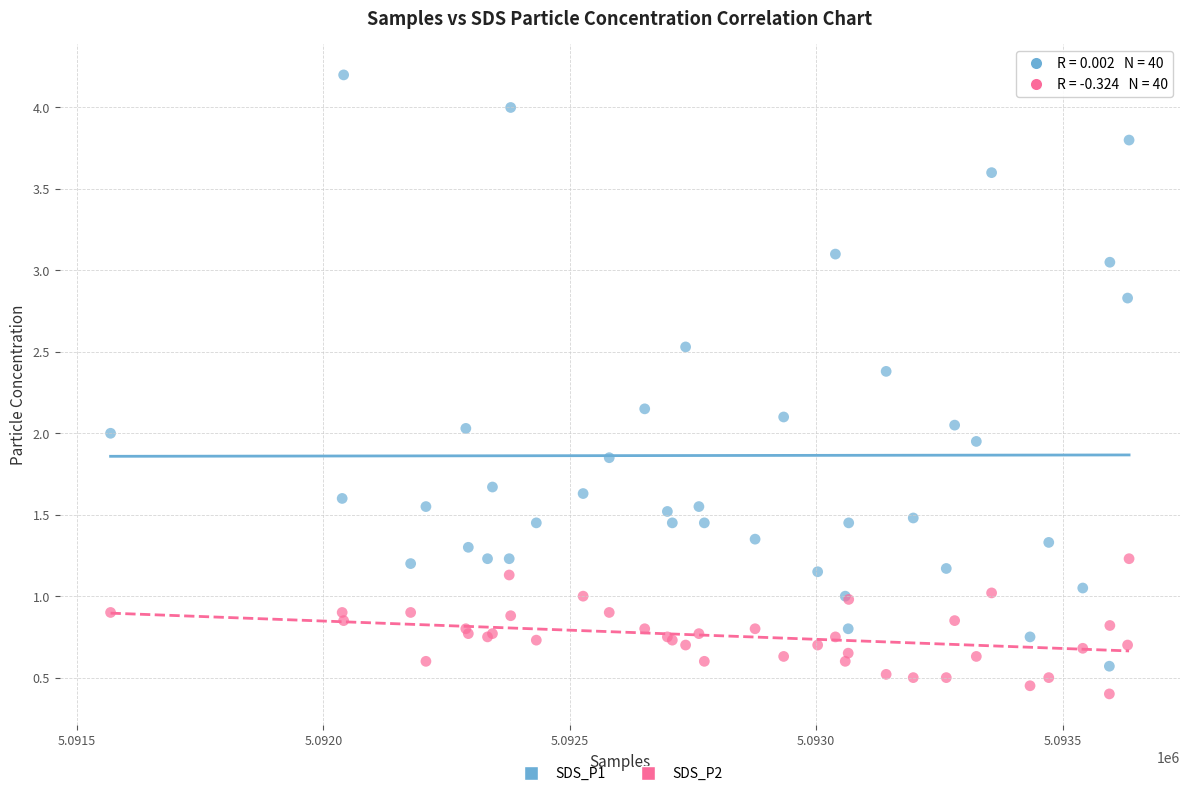

What is the X range (max minus min) for the scatter plot?

2067.0